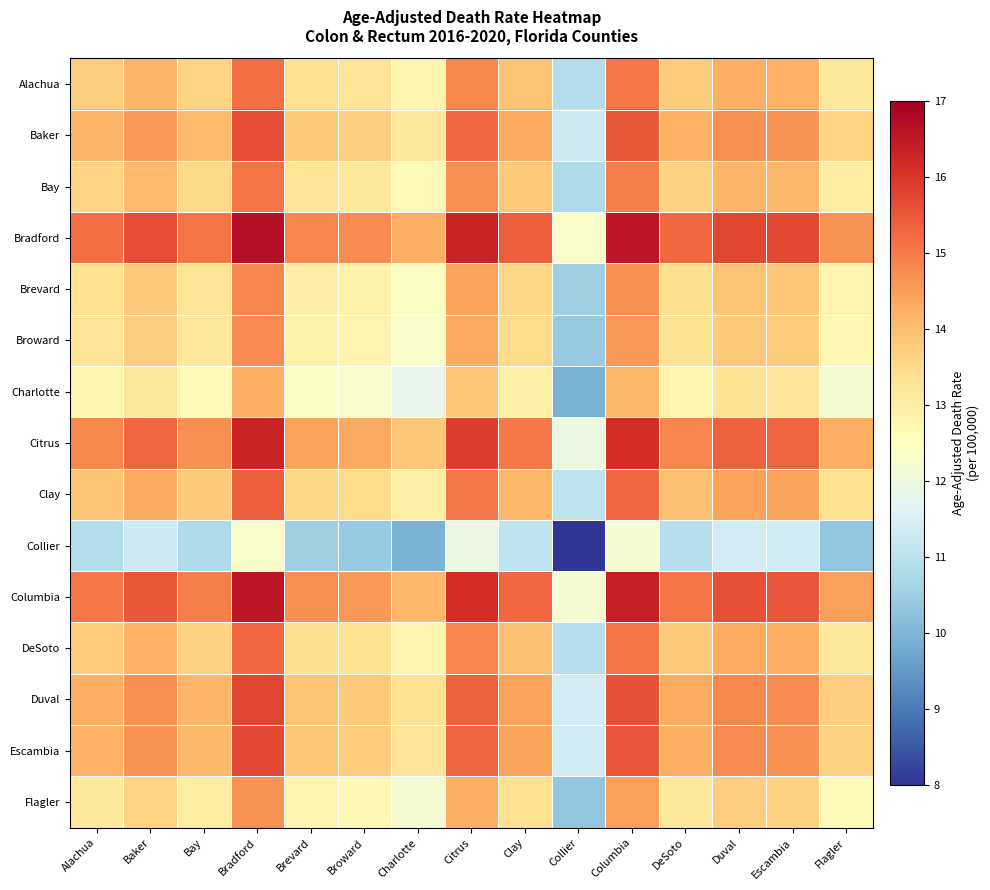

Count the number of data series in this chart.

15